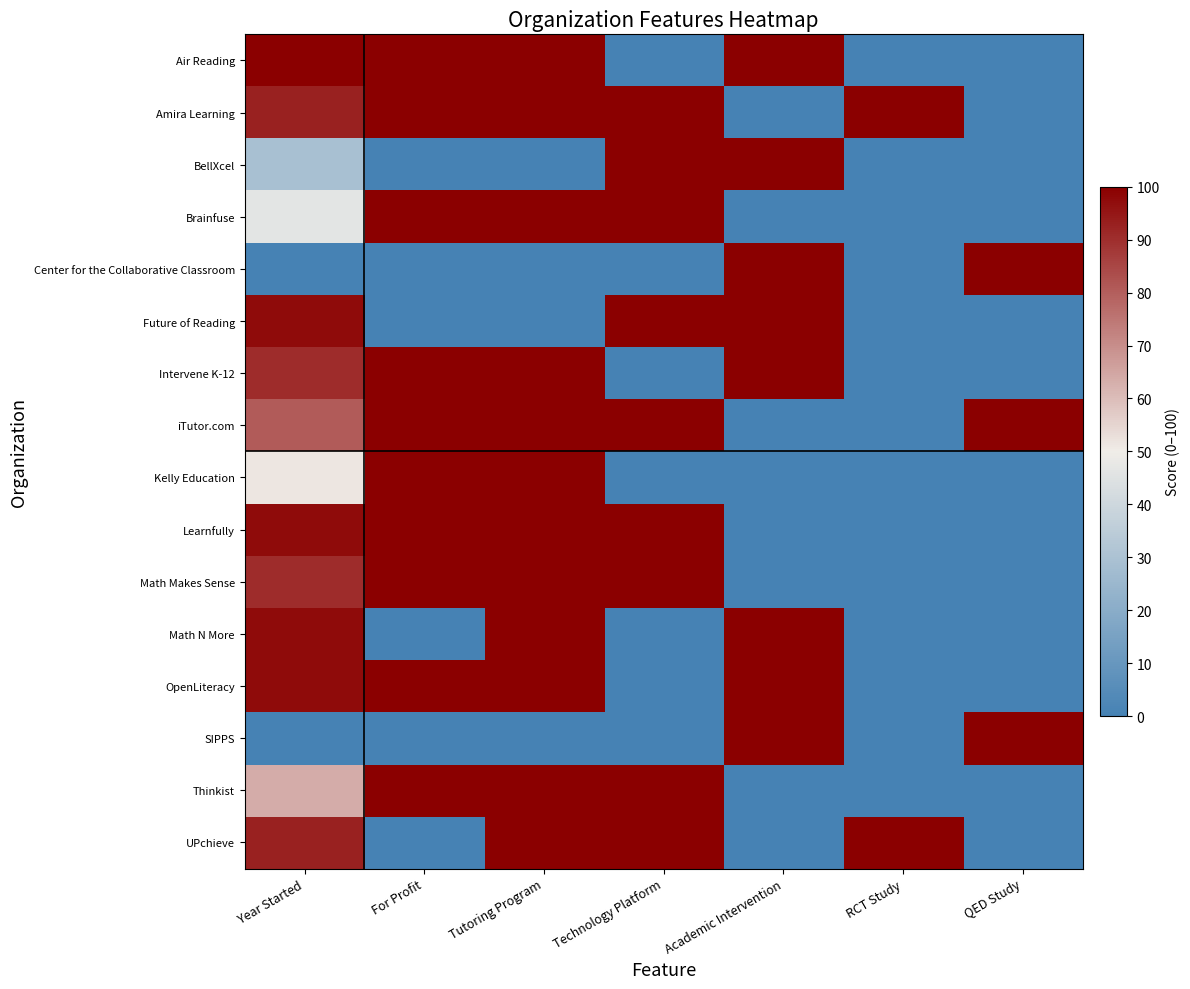

Which series has the largest total across all categories?

Amira Learning